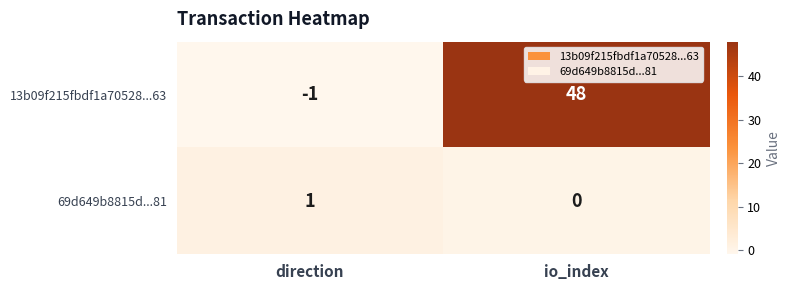

List the series in order of their overall mean, highest first.

13b09f215fbdf1a70528...63, 69d649b8815d...81